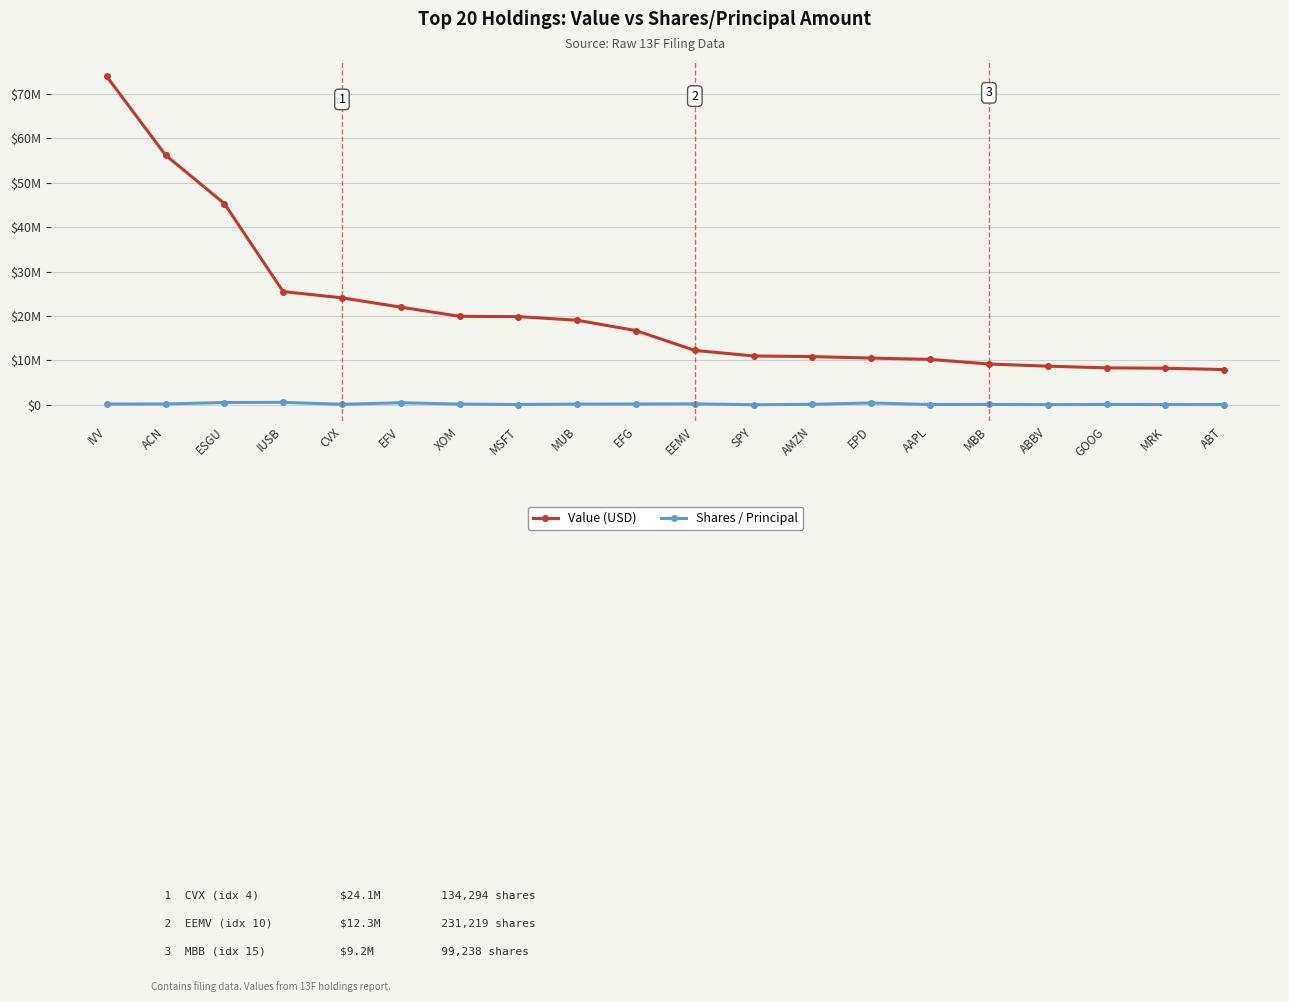

Which has a higher value, MRK or ABBV?

ABBV